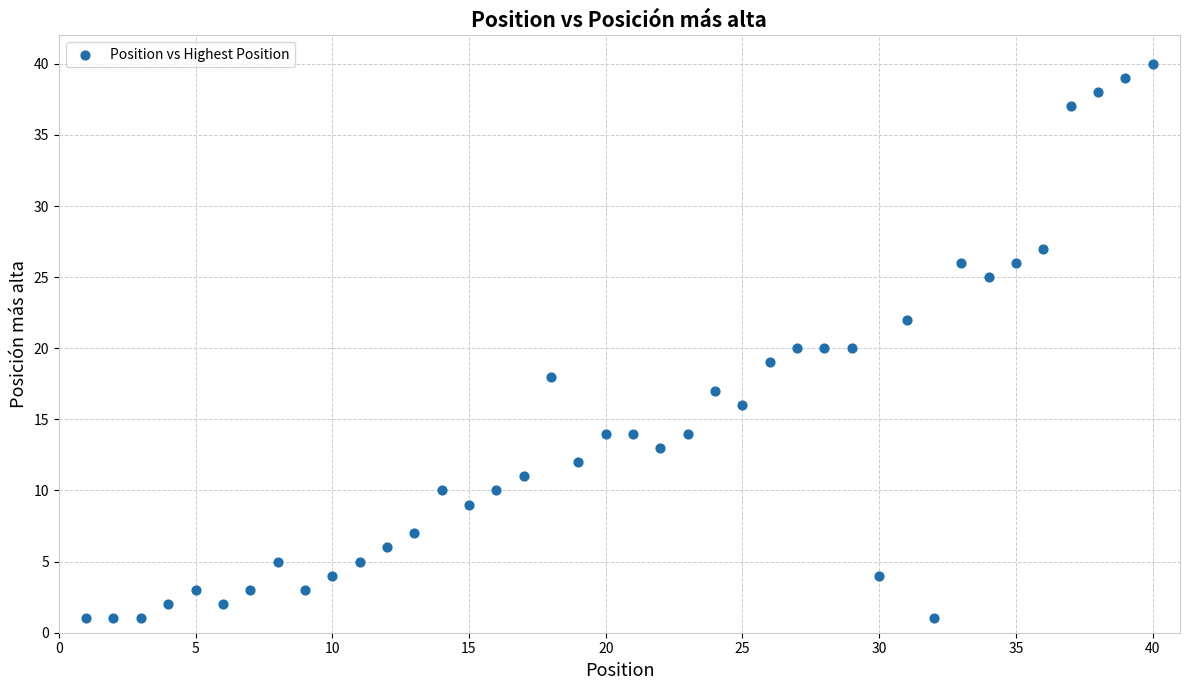

What is the range of Y values (max minus min)?

39